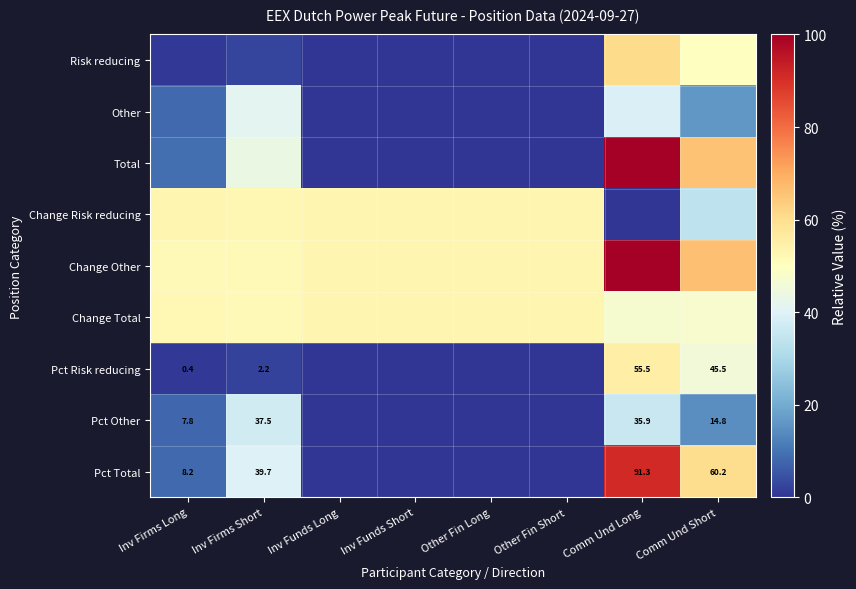

What is the sum of all Other values?

105.1